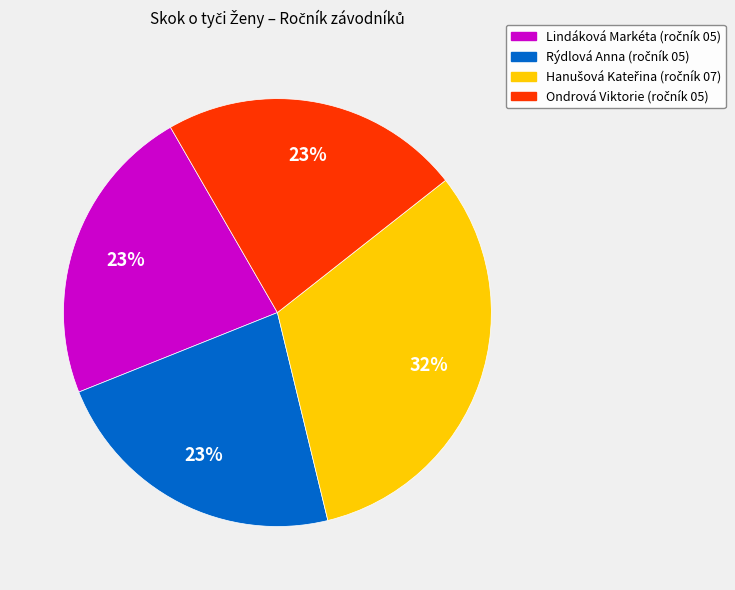

How many segments does this pie chart have?

4